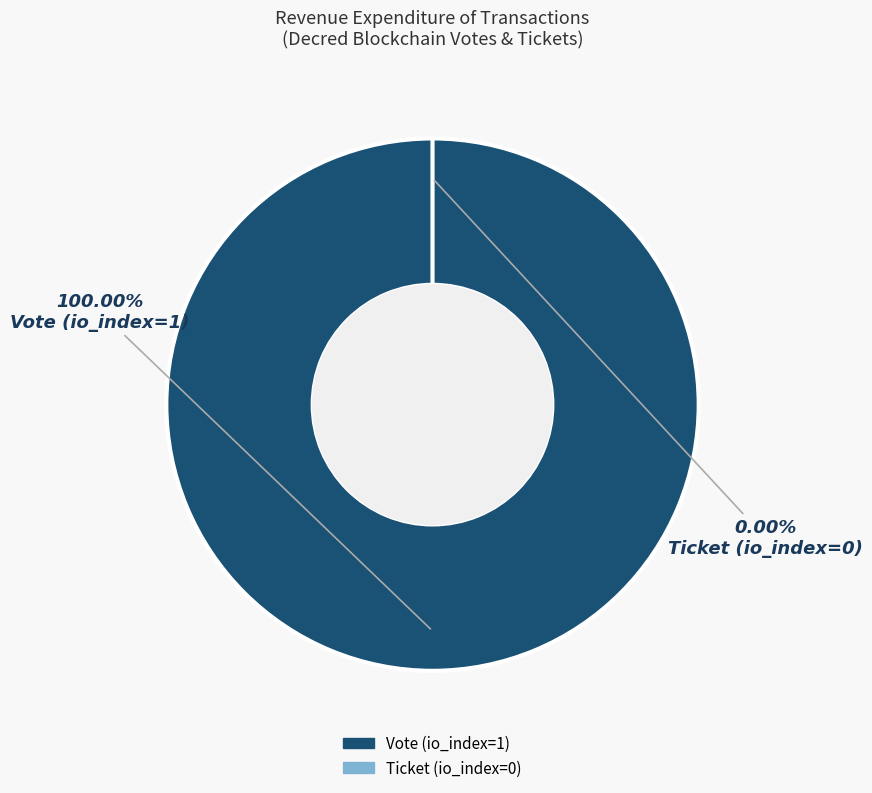

To the nearest percent, what is the combined percentage of Vote and Ticket?

100%